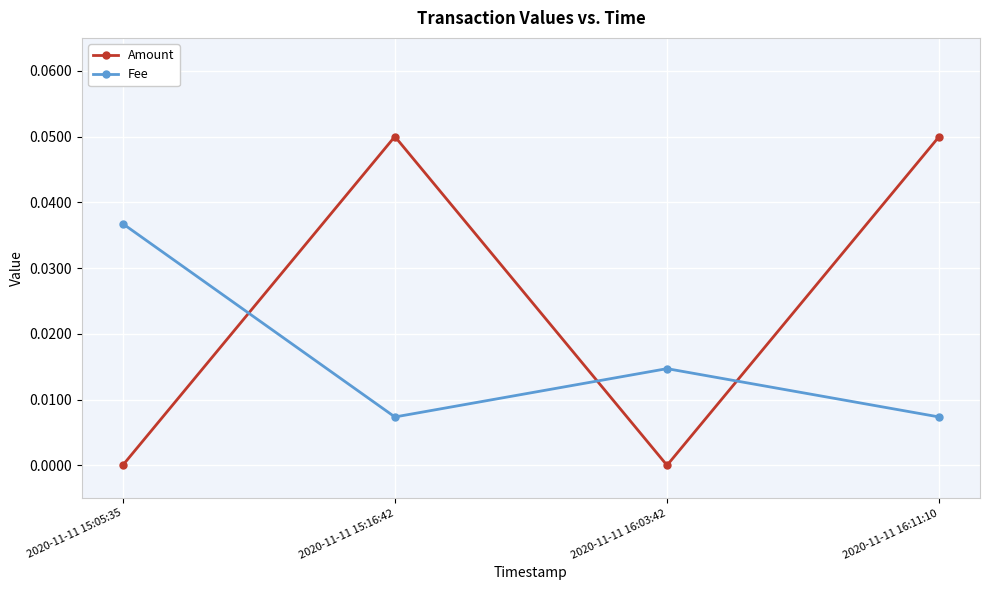

Which series has the largest range (max minus min)?

Amount